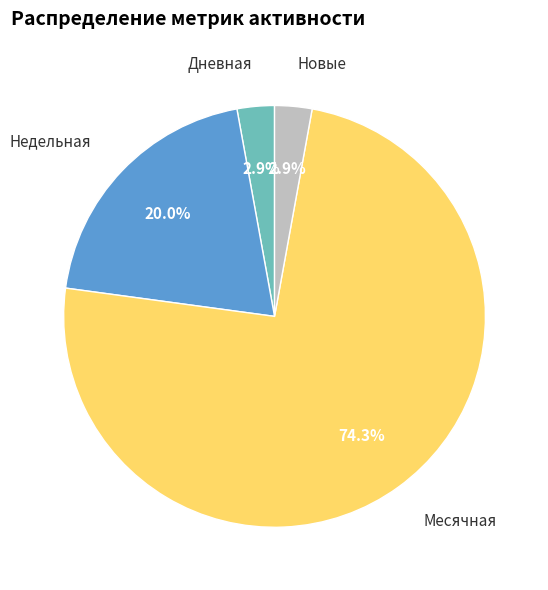

Is there any slice that represents more than half of the pie?

Yes